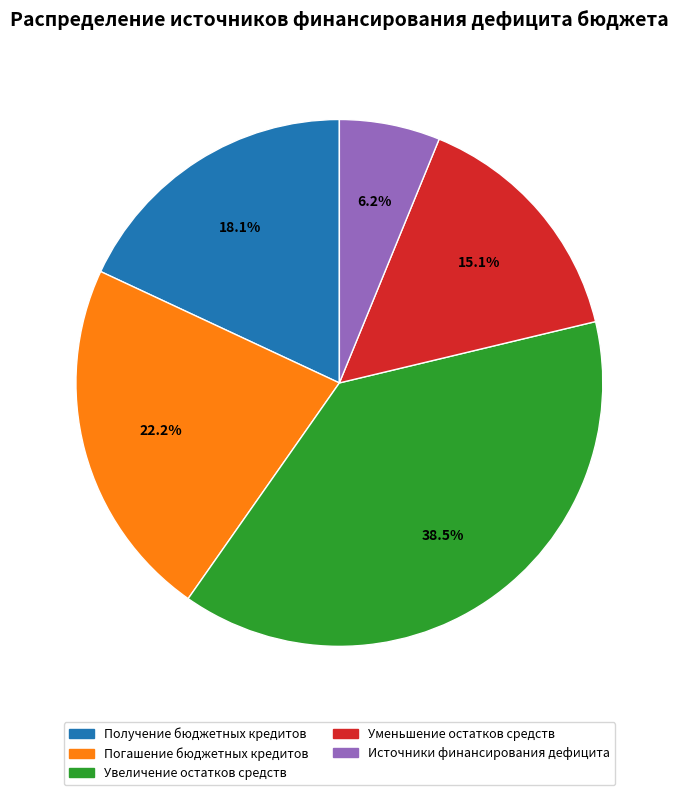

To the nearest percent, what percentage of the pie is Получение бюджетных кредитов?

18%